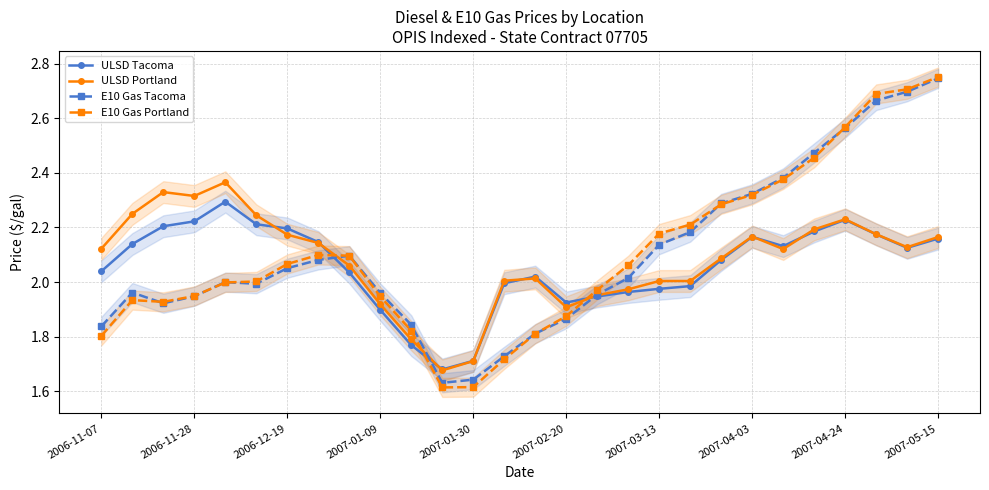

Which category has the highest value in the E10 Gas Tacoma series?

2007-05-15